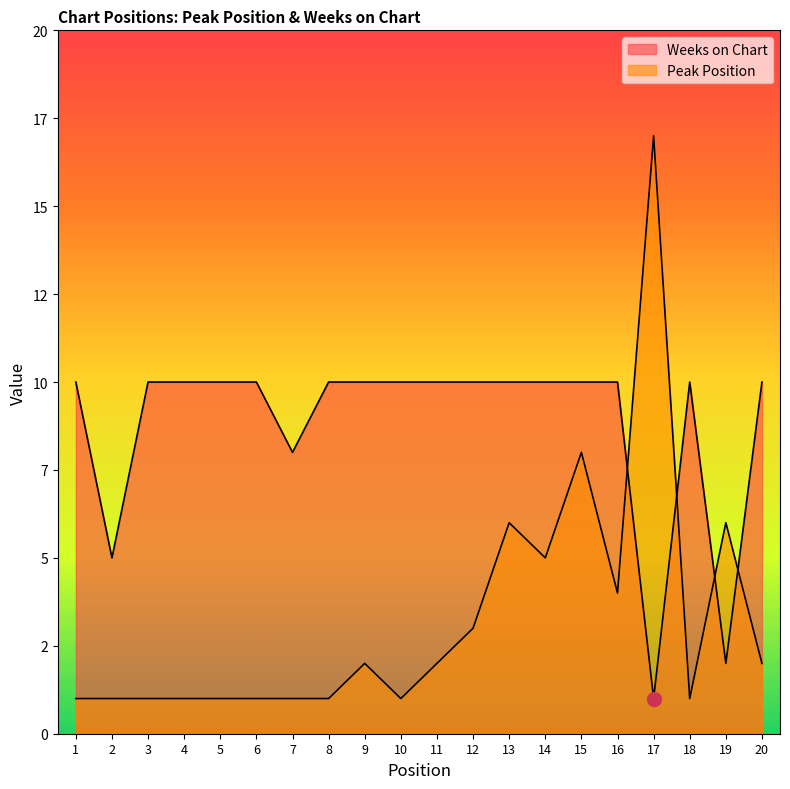

At which category does Peak Position reach its first local valley?

10